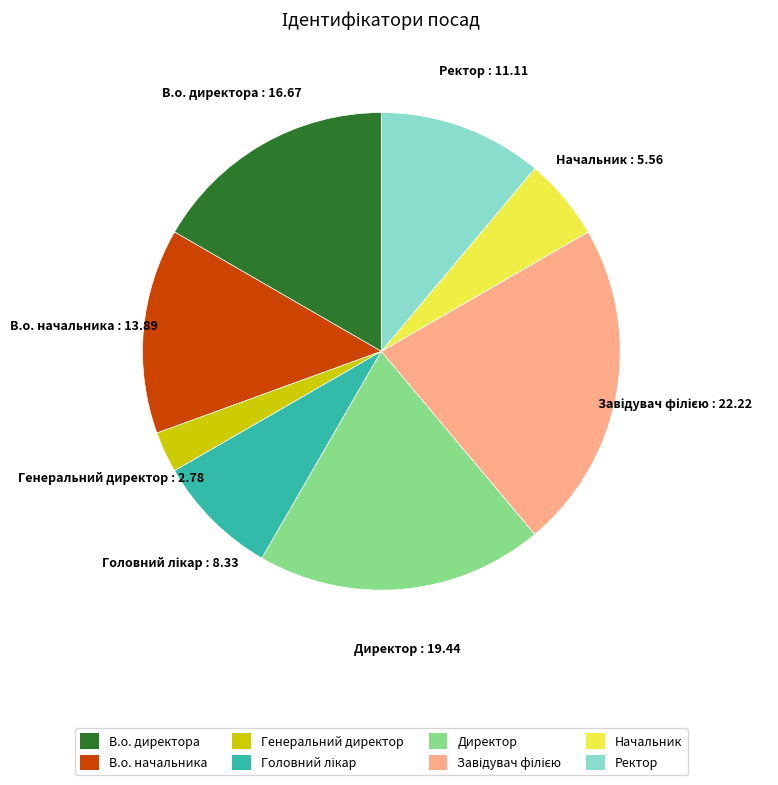

Is it true that Директор is 29% of the pie?

False